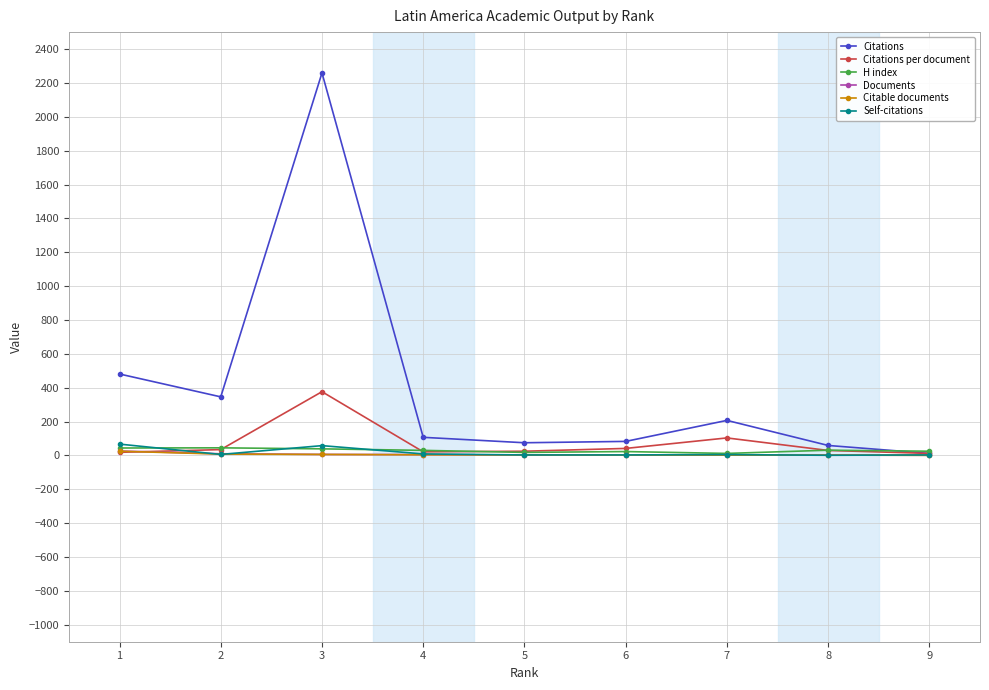

At which category is the sum across all series the highest?

3